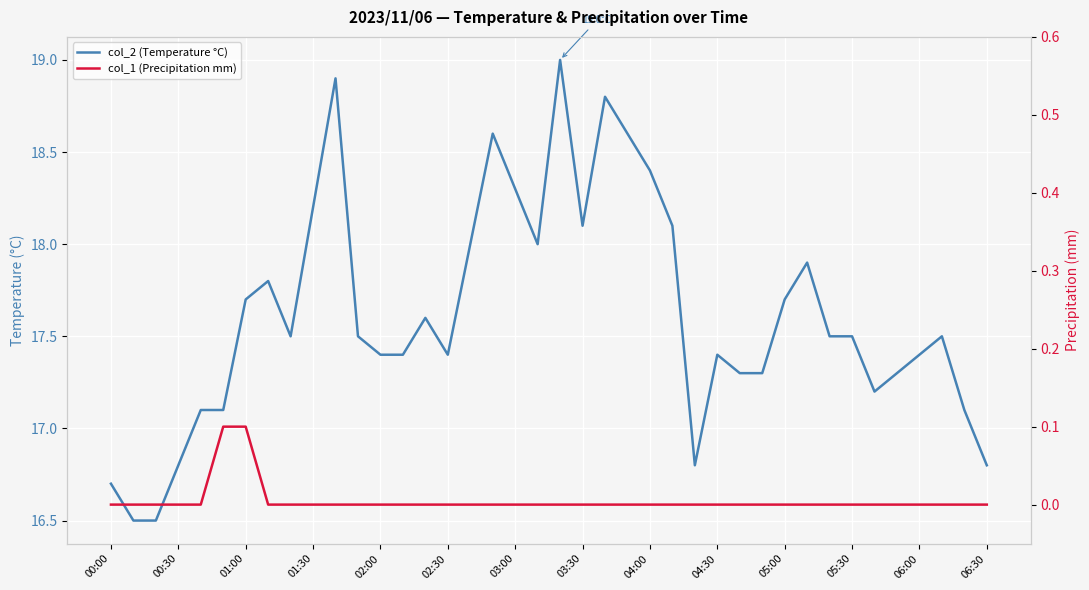

Does the chart display data point markers on the line(s)?

No